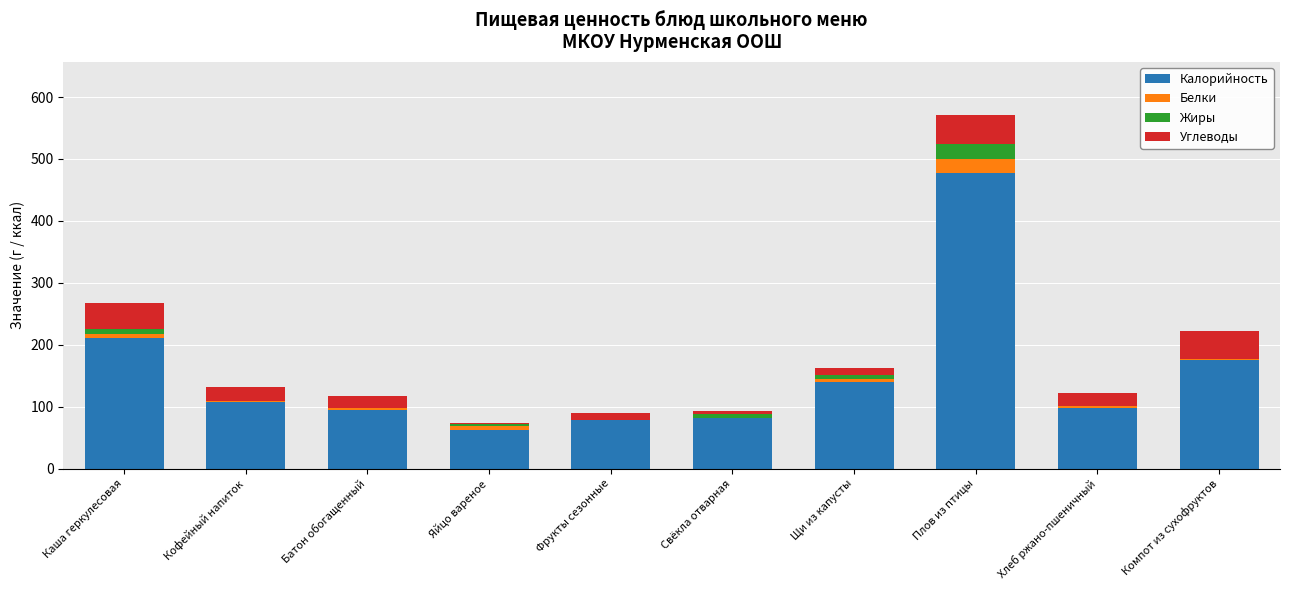

Is it true that Калорийность equals 196.4 at Щи из капусты?

False